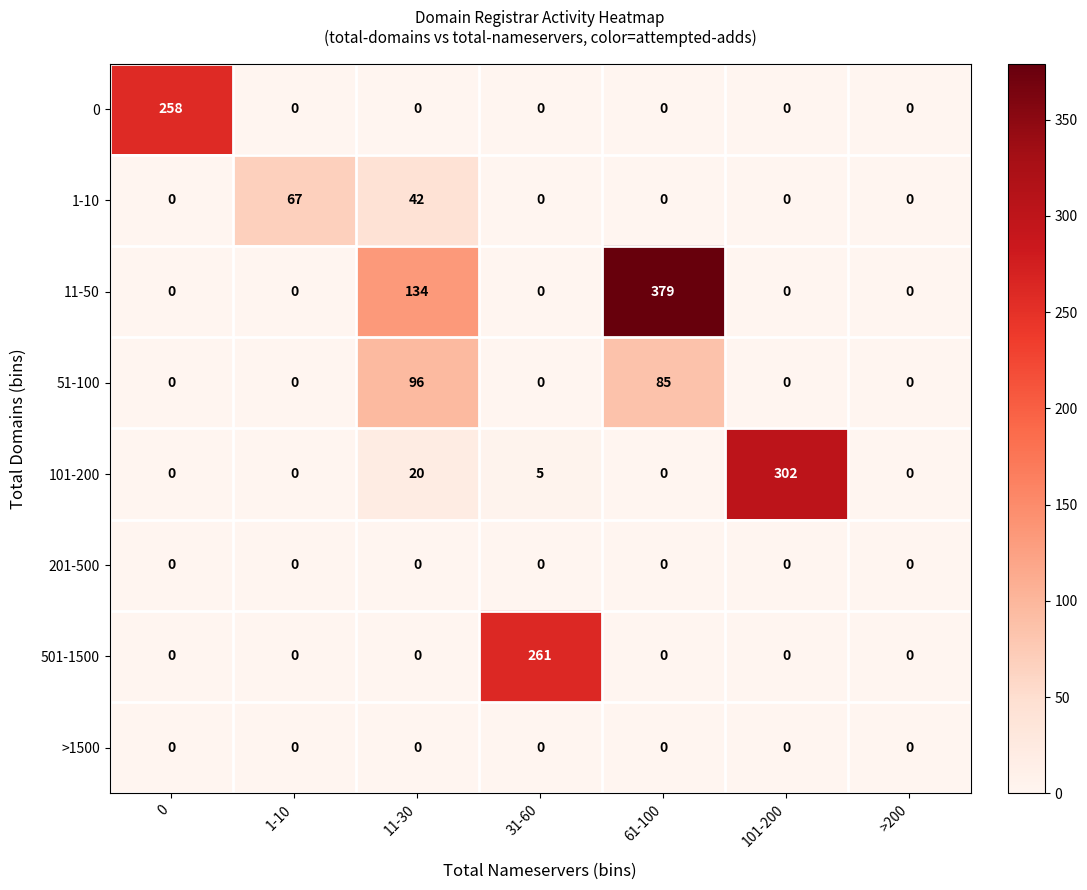

Which category has the highest value across all series?

61-100